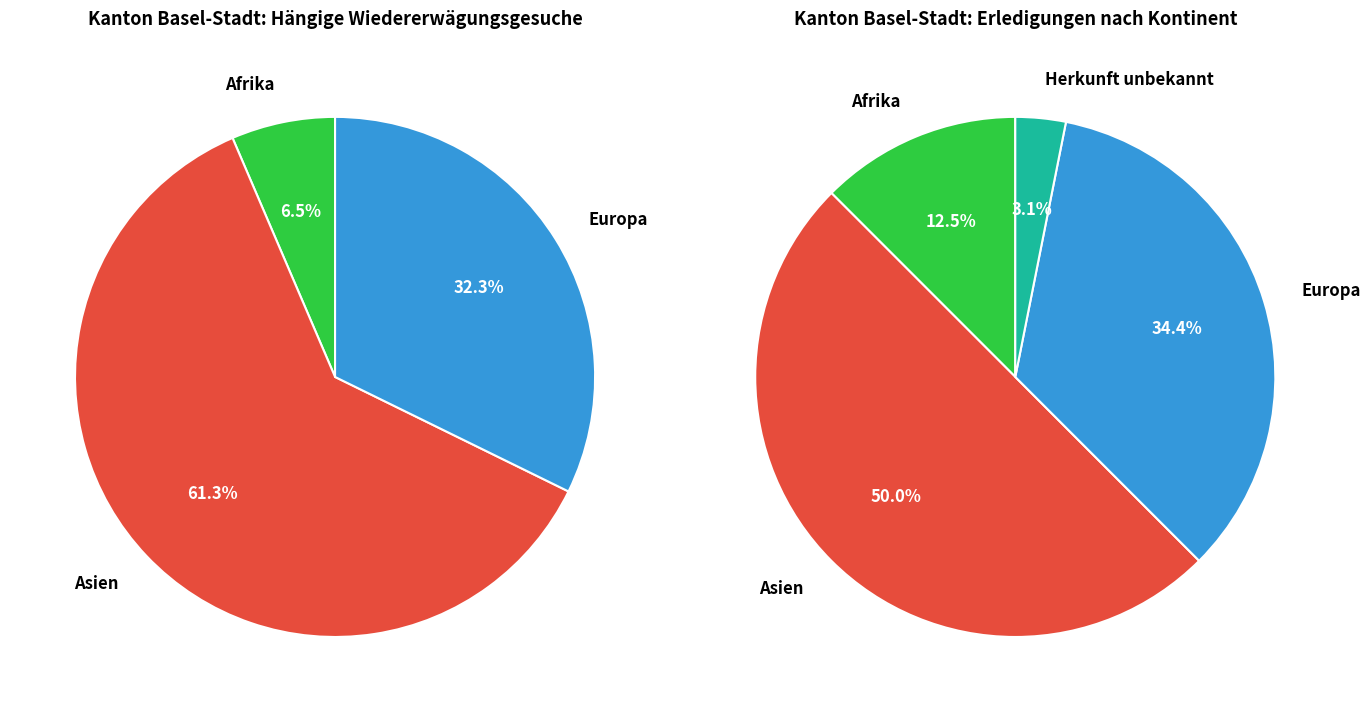

What is the majority slice?

Asien